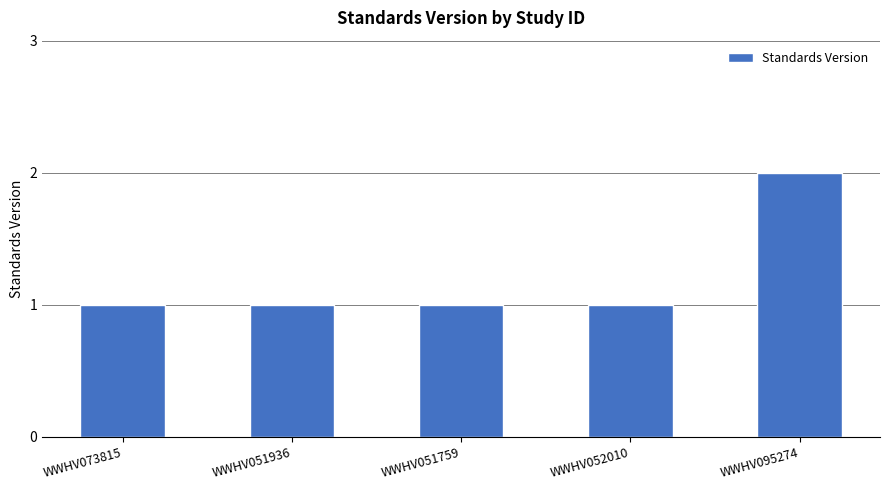

Approximately how many times larger is the value at WWHV073815 compared to WWHV095274?

0.5